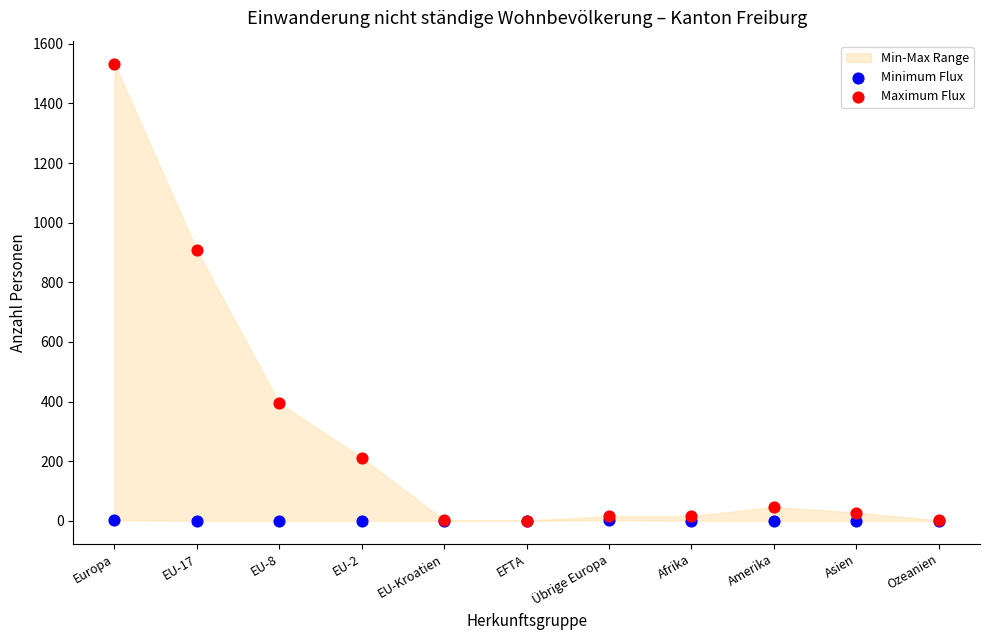

In the Maximum Flux series, what Y value is closest to 767?

907